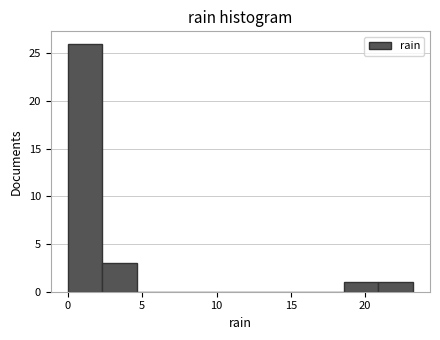

How tall is the bar that spans 21.0 to 23.0 on the x-axis? Neither the bar edges nor the heights are printed on the chart, so give them approximately, as read against the axes.

1